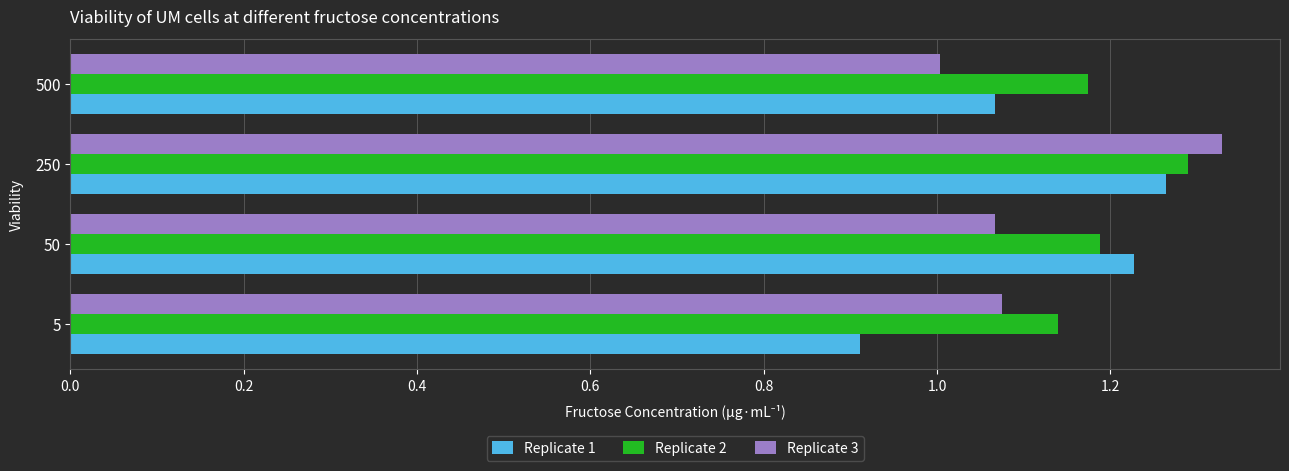

At how many categories does at least one series exceed 0?

4